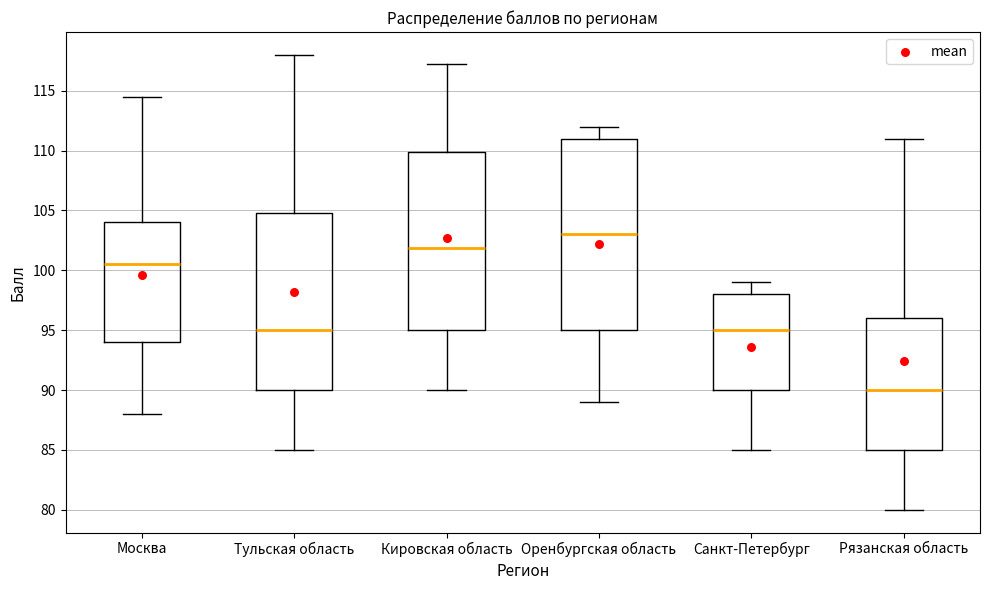

Reading left to right, read every box against the y-axis: the position of its median line, the range the box covers, and the ends of its whiskers. The values are not printed on the chart, so give them approximately, as read against the axis.

Москва: median 100.5, box 94.0 to 104.0, whiskers 88.0 to 114.5
Тульская область: median 95.0, box 90.0 to 105.0, whiskers 85.0 to 118.0
Кировская область: median 102.0, box 95.0 to 110.0, whiskers 90.0 to 117.5
Оренбургская область: median 103.0, box 95.0 to 111.0, whiskers 89.0 to 112.0
Санкт-Петербург: median 95.0, box 90.0 to 98.0, whiskers 85.0 to 99.0
Рязанская область: median 90.0, box 85.0 to 96.0, whiskers 80.0 to 111.0